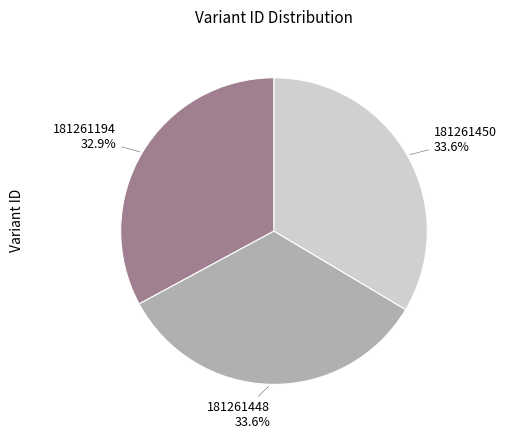

Which category has the smallest portion of the pie?

181261194